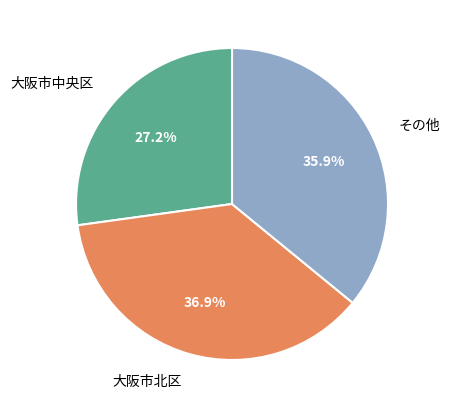

What is the smallest slice in the pie chart?

大阪市中央区